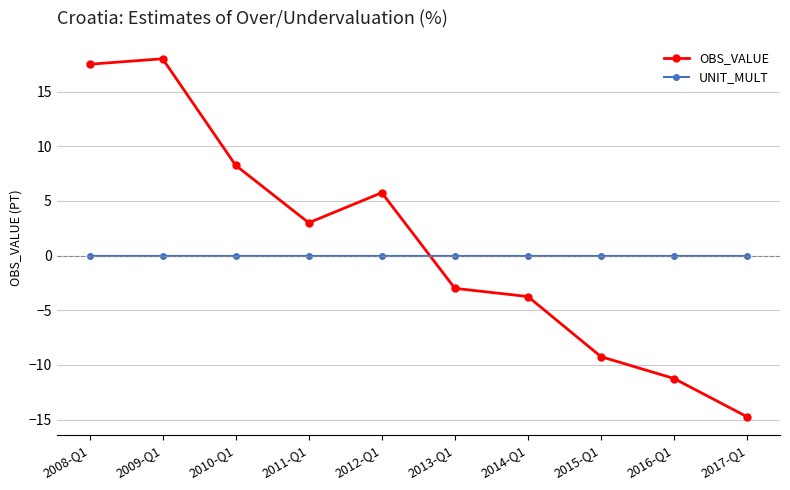

The OBS_VALUE series shows -25.0 at 2017-Q1. True or false?

False